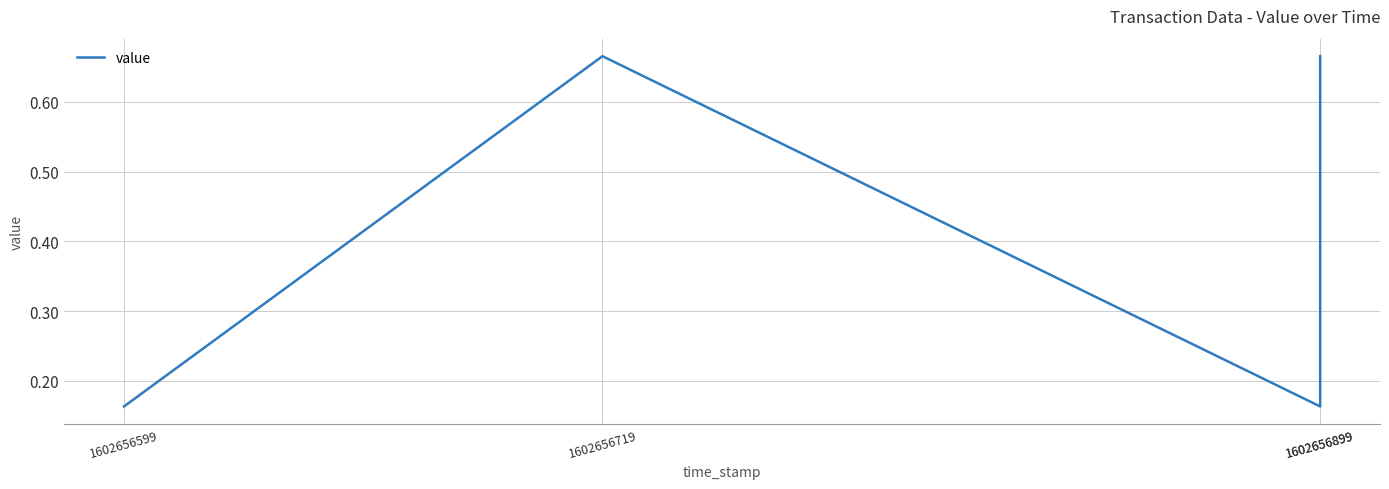

Where is the data nearest to the value 0?

1602656599